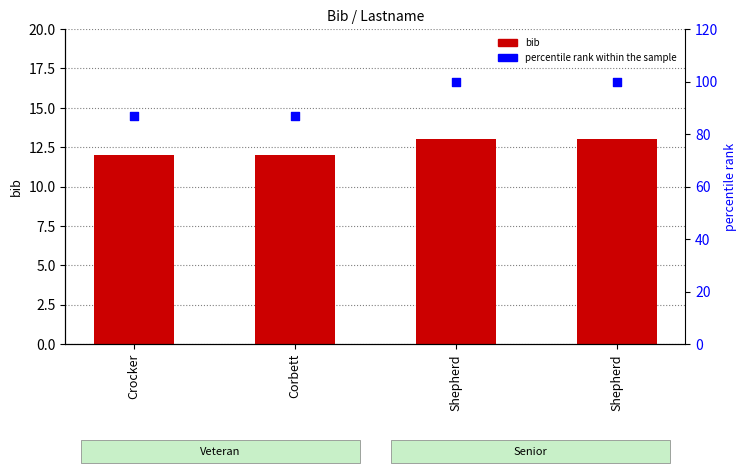

At which category is the sum across all series the highest?

Shepherd